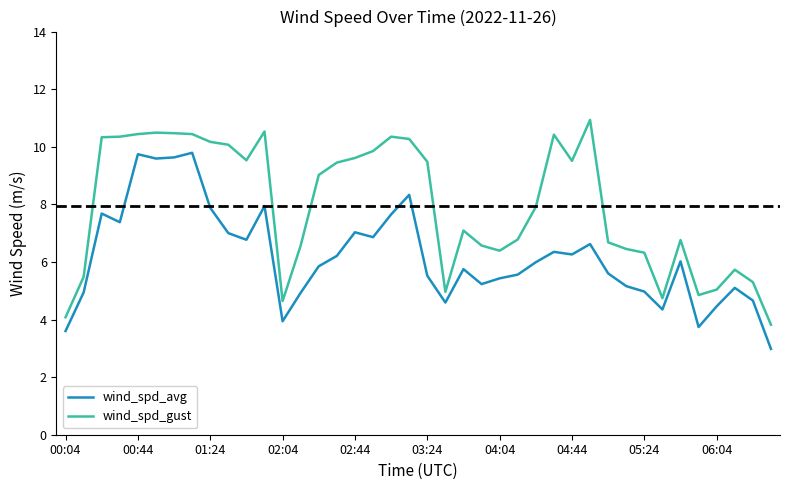

What is the difference between the maximum and minimum values in the wind_spd_gust series?

7.1